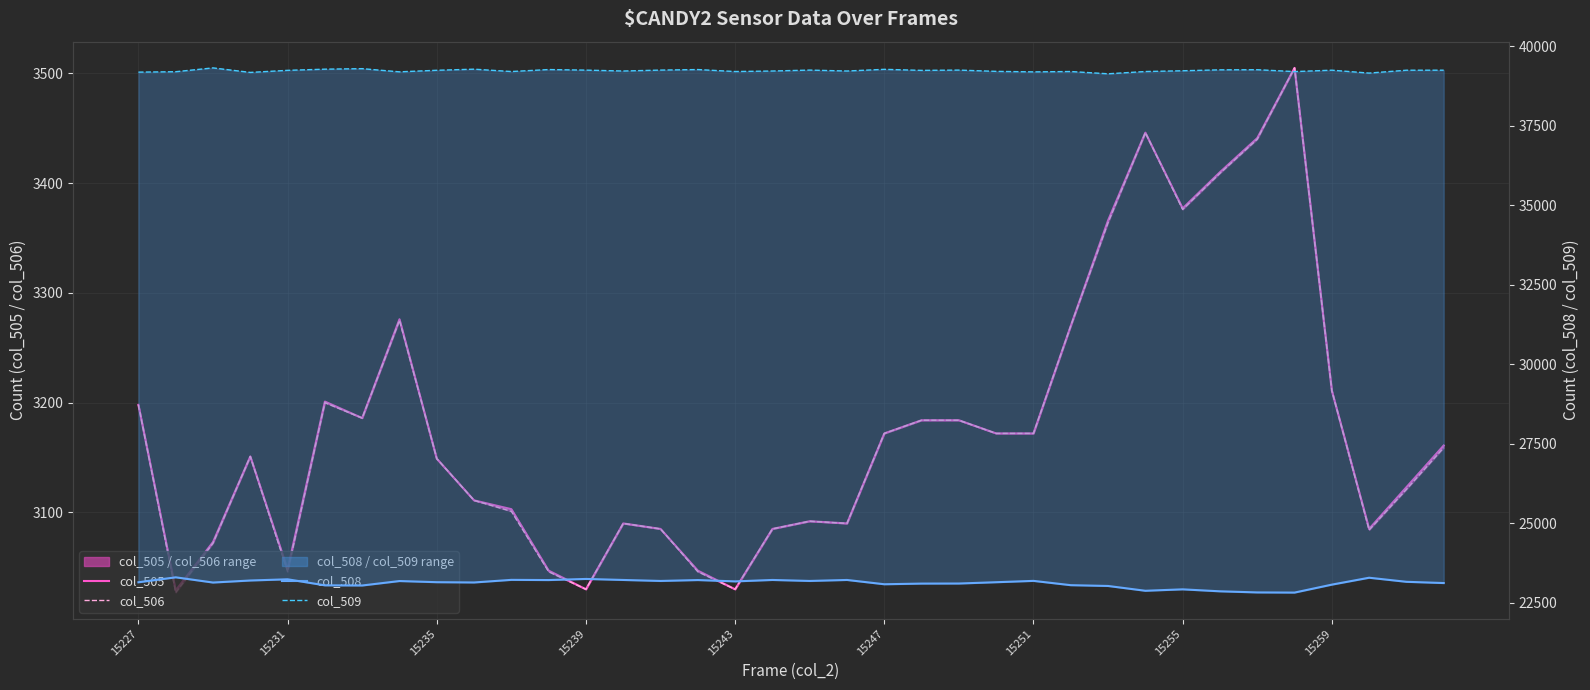

List the labels in order of col_508 value, largest first.

15231, 33, 12, 15243, 10, 13, 17, 19, 11, 15, 15239, 24, 14, 18, 15255, 16, 34, 15259, 23, 15227, 9, 15235, 35, 22, 21, 20, 32, 25, 15247, 15251, 26, 28, 27, 29, 30, 31